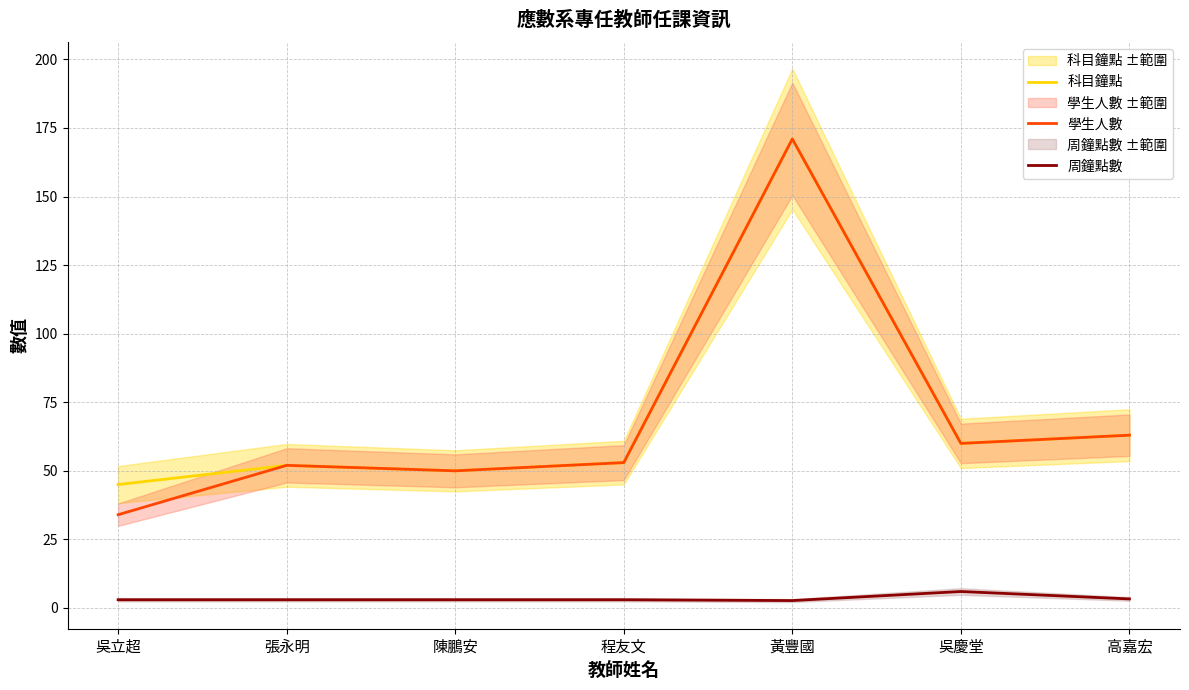

What is the difference between the 科目鐘點 values at 高嘉宏 and 黃豐國?

108.0